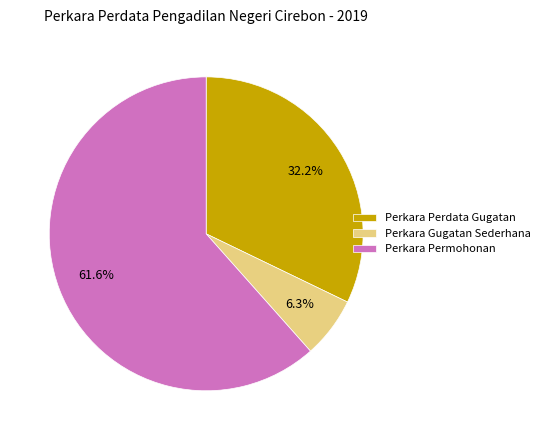

Is there a majority slice in this chart?

Yes